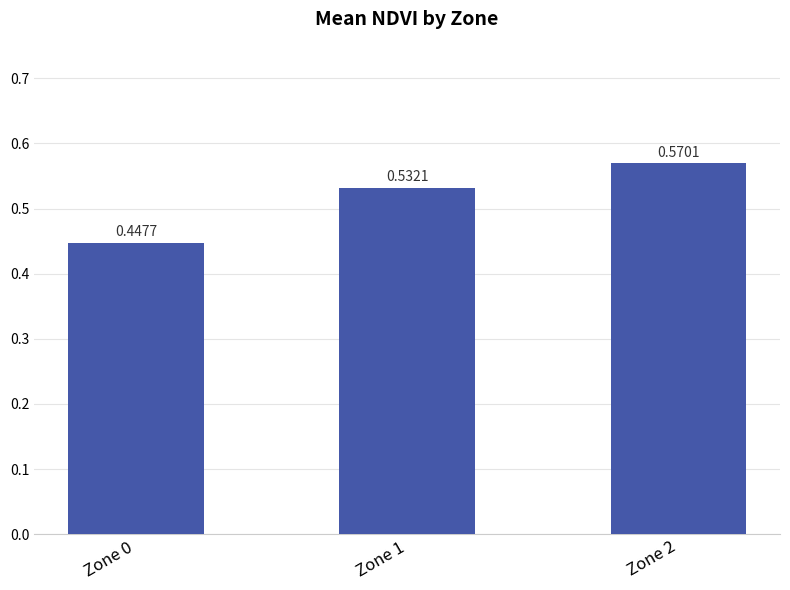

What is the sum of the values at Zone 1 and Zone 0?

1.0